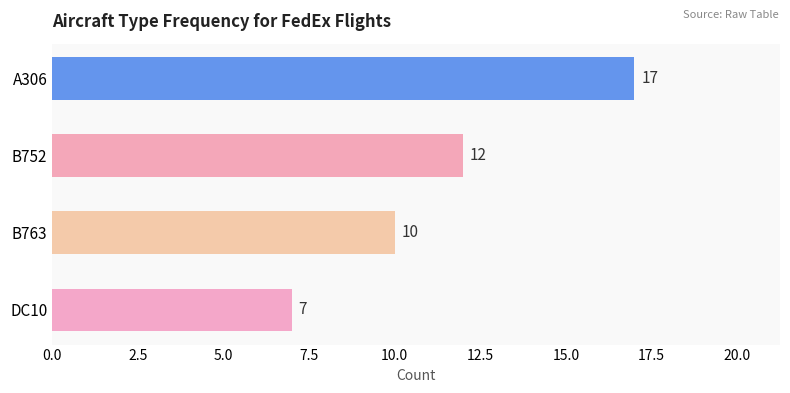

The chart shows a value of 10 at B763. True or false?

True